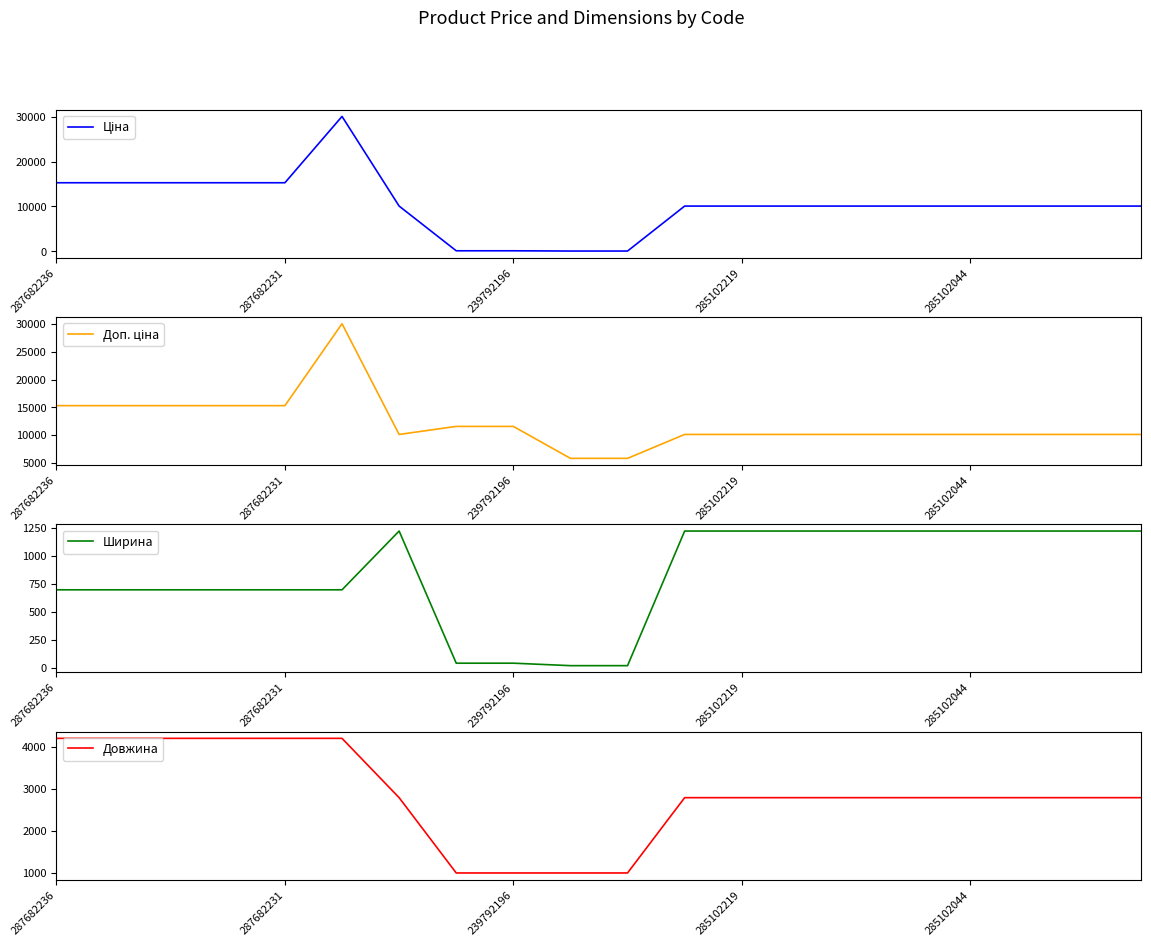

The Ширина series shows 395 at 287682231. True or false?

False